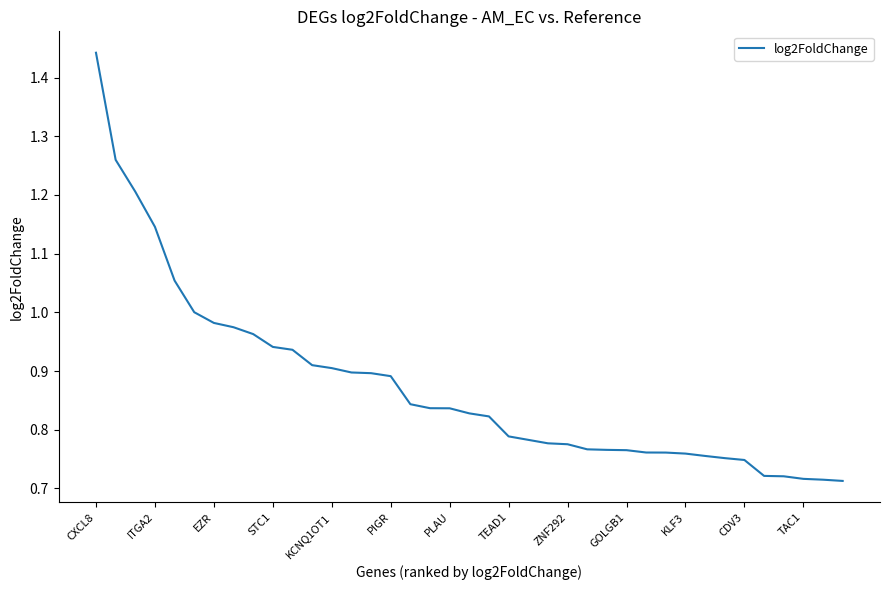

At which category does the chart reach its minimum across all series?

38